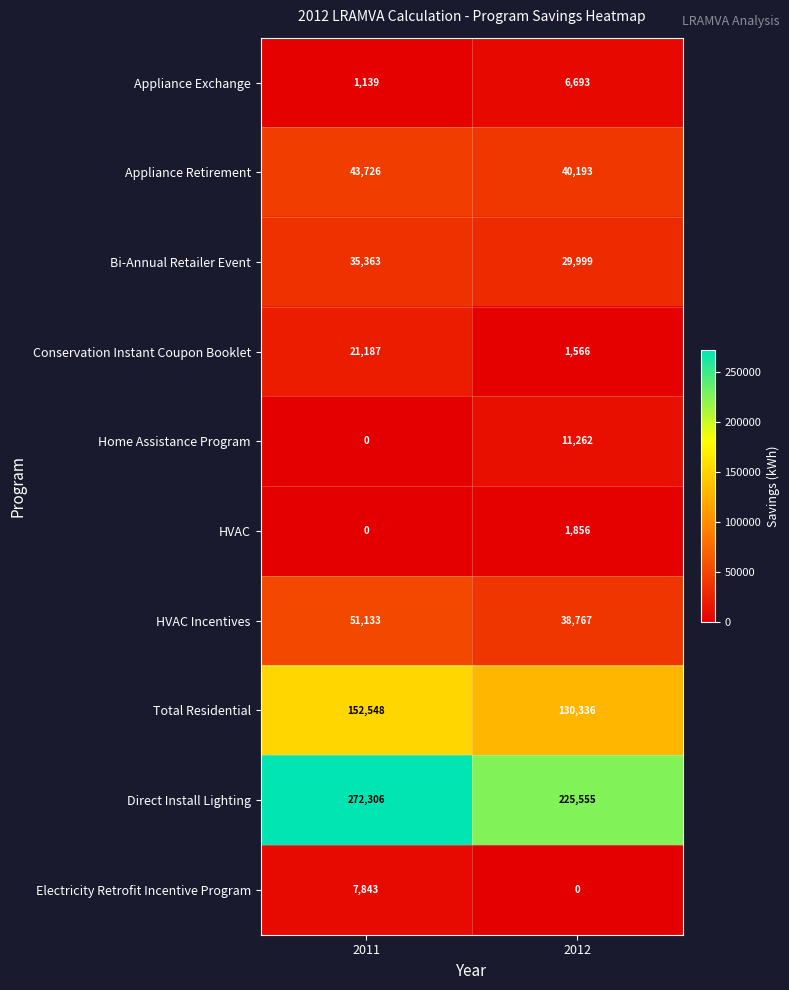

What is the sum of the Bi-Annual Retailer Event values at 2011 and 2012?

65362